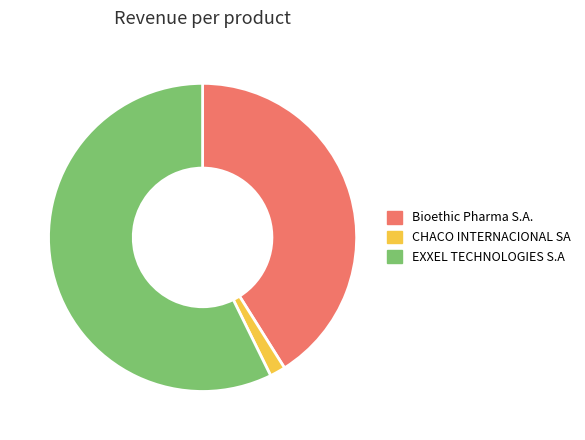

What is the ratio of the value at EXXEL TECHNOLOGIES S.A to the value at Bioethic Pharma S.A.?

1.4